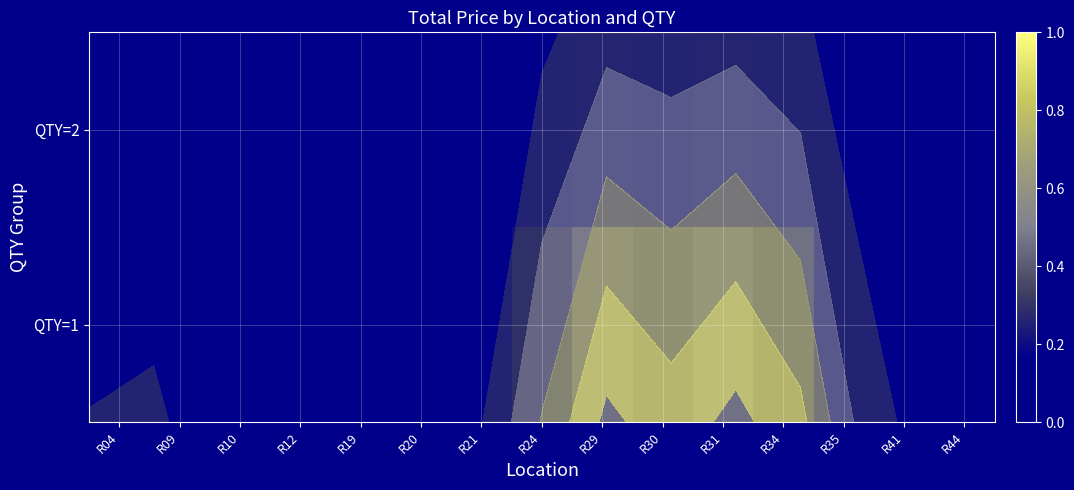

How many QTY=1 values are between 0 and 1?

15